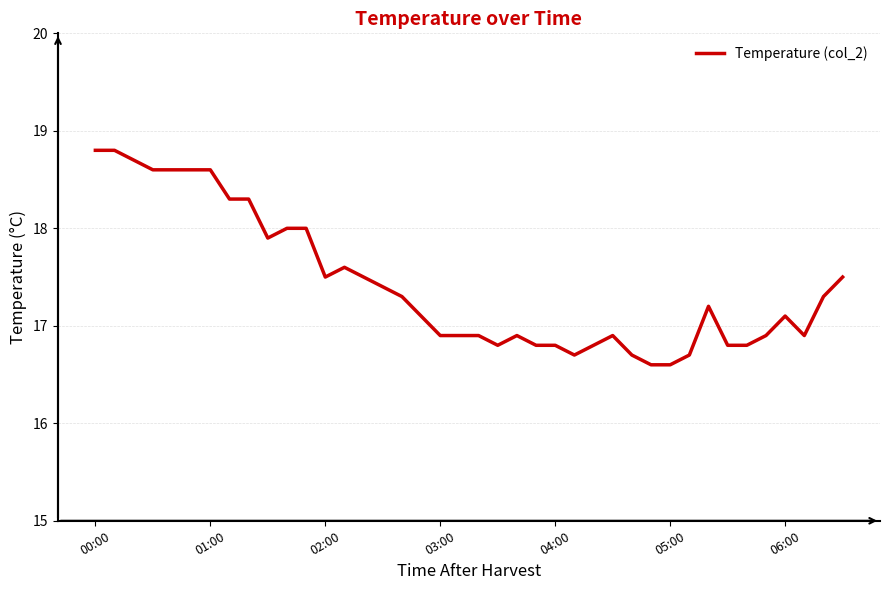

How many categories are shown in the chart?

40